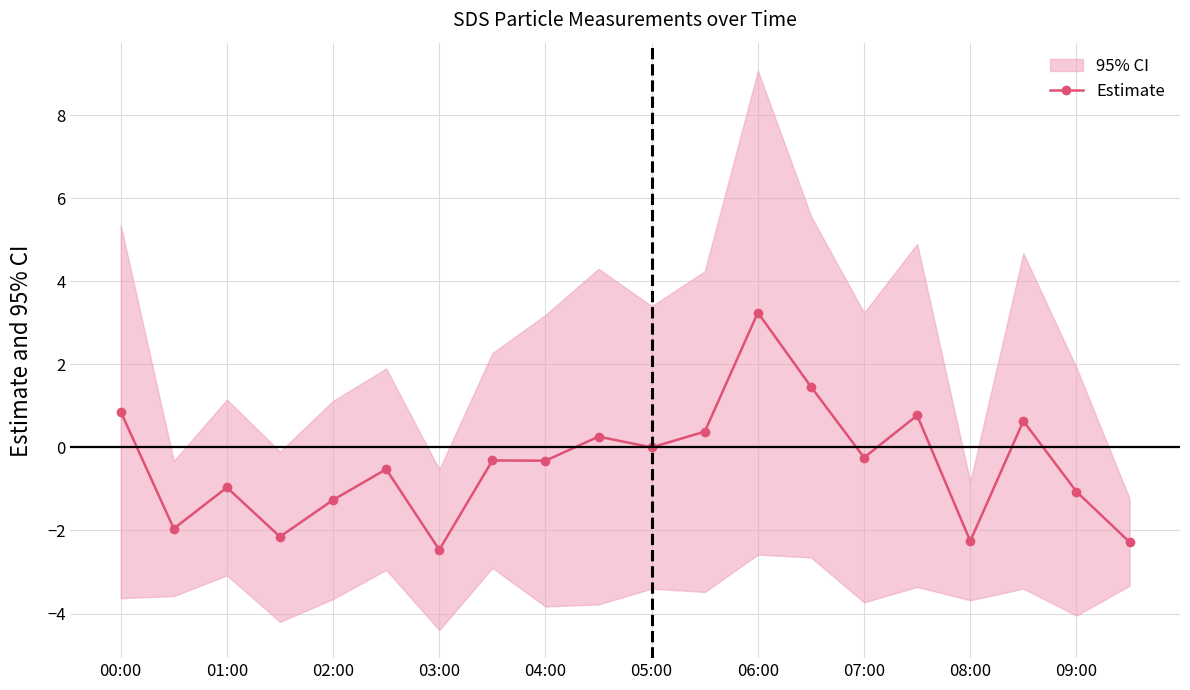

True or false: Estimate has a value of -0.3 at 04:00.

True